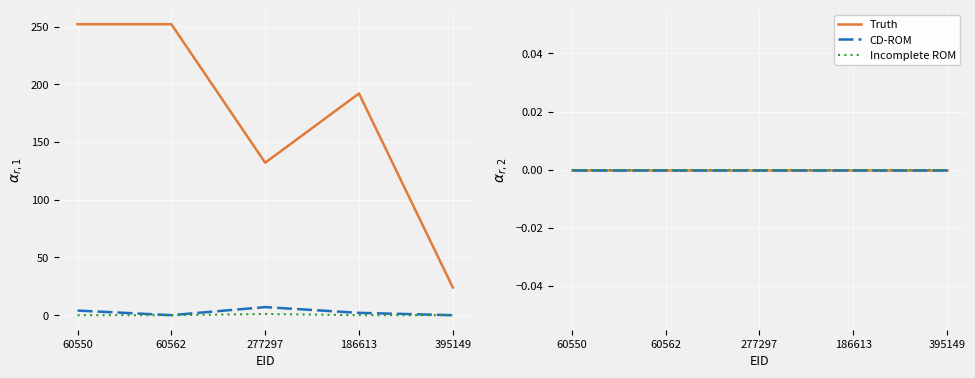

Is it true that 著作合計 equals -4 at 395149?

False